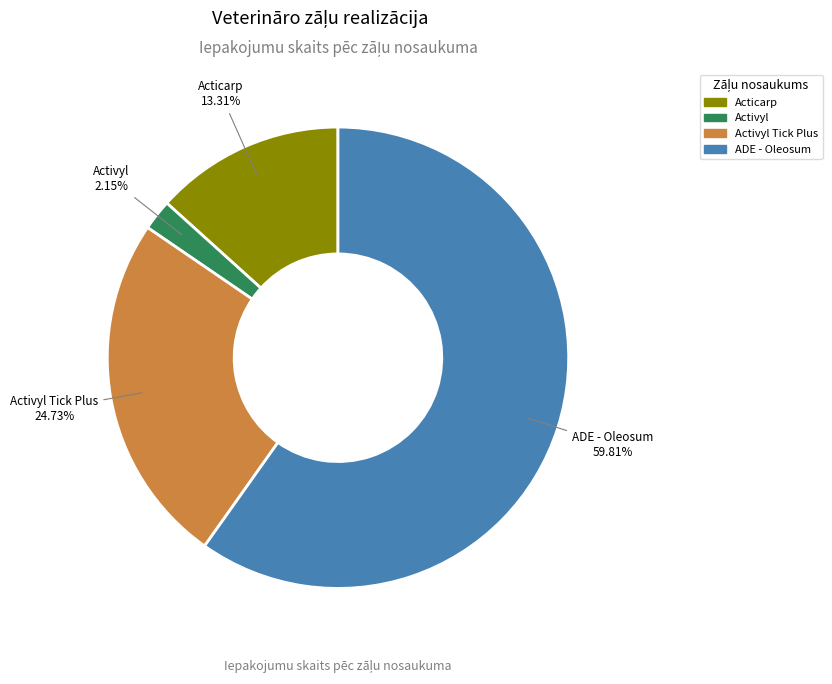

Does any single category account for the majority?

Yes